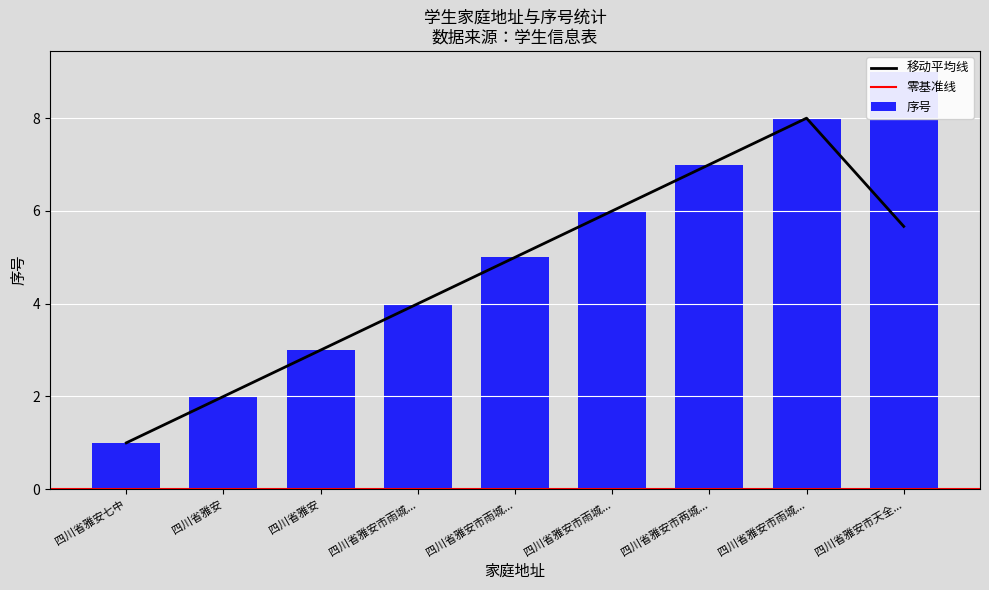

What is the difference between the maximum and minimum values?

8